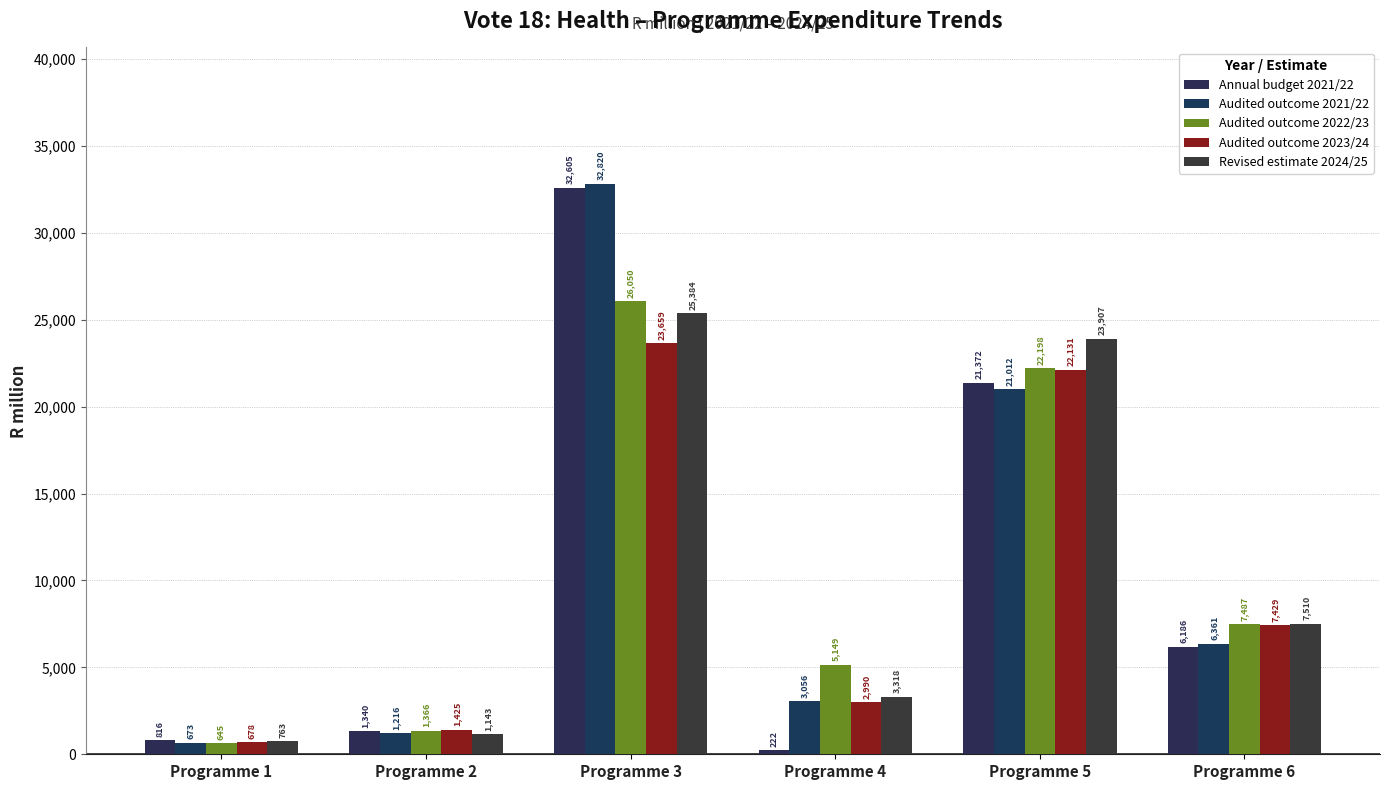

True or false: Audited outcome 2021/22 has a value of 32819.7 at Programme 3.

True